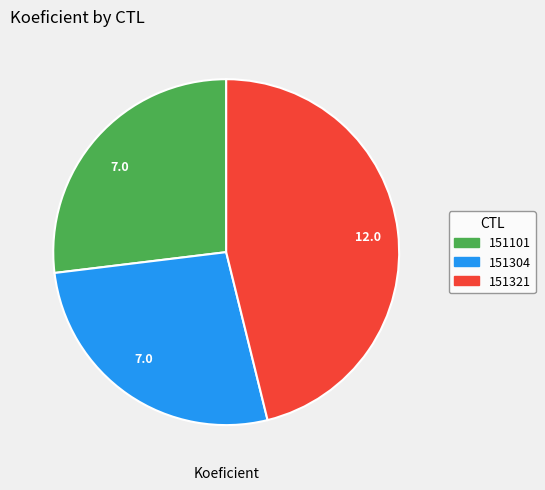

Is there any slice that represents more than half of the pie?

No